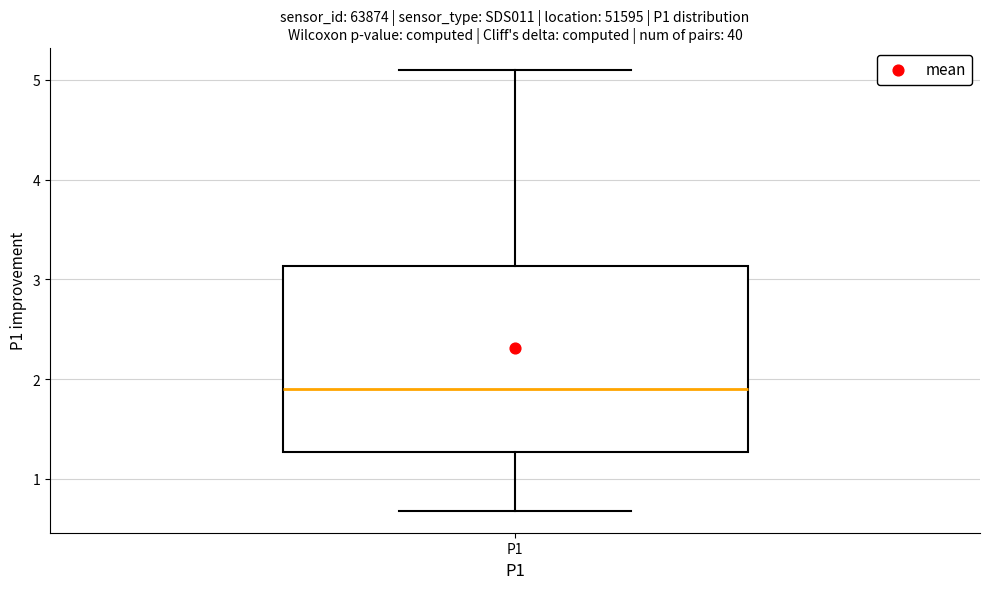

Where does the lower whisker of the box for P1 end on the y-axis? The values are not printed on the chart, so give them approximately, as read against the axis.

0.7